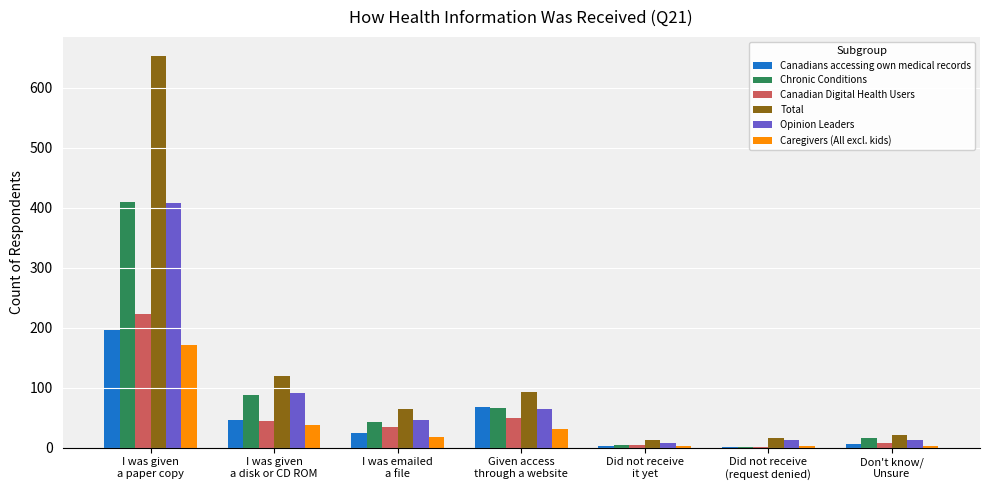

What is the sum of all Canadians accessing own medical records values?

343